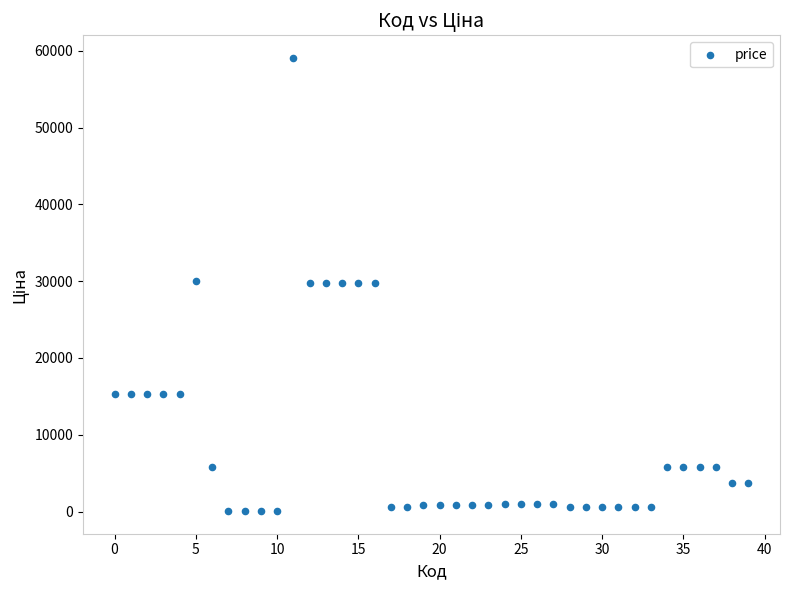

What is the range of Y values (max minus min)?

59018.0